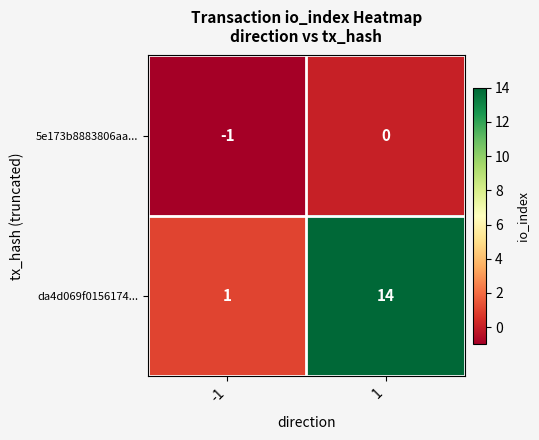

Which series has the largest total across all categories?

da4d069f0156174...